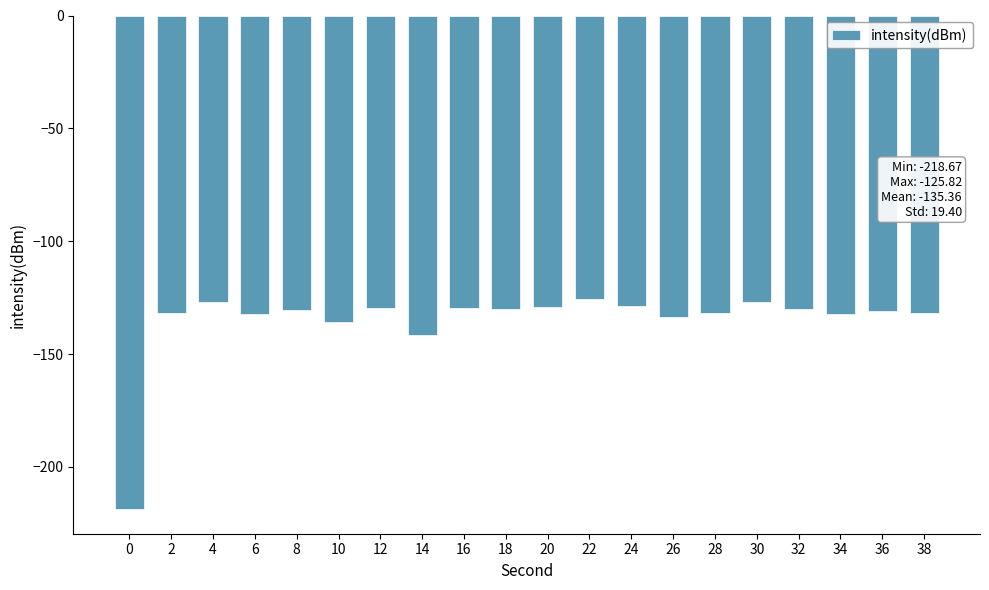

What is the change in value from 10 to 30?

+8.8